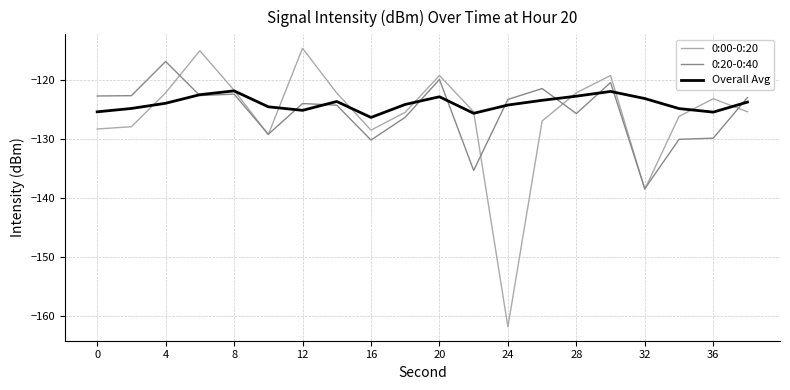

What is the highest value of the 0:20-0:40 series?

-116.8